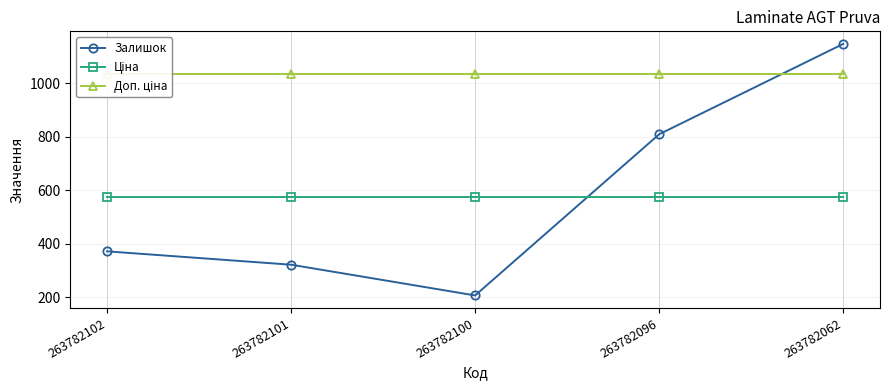

True or false: Доп. ціна and Ціна cross at least once.

False